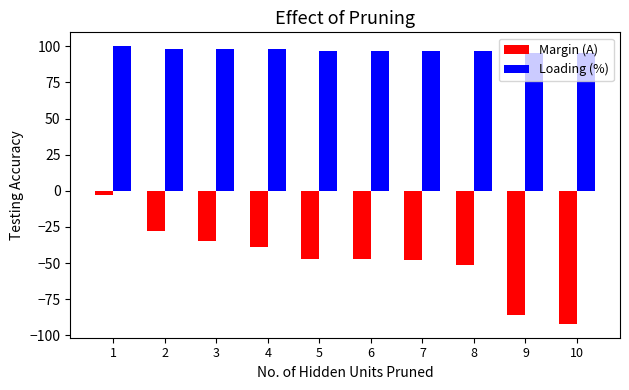

Count the Loading (%) values in the range 97 to 98.

7